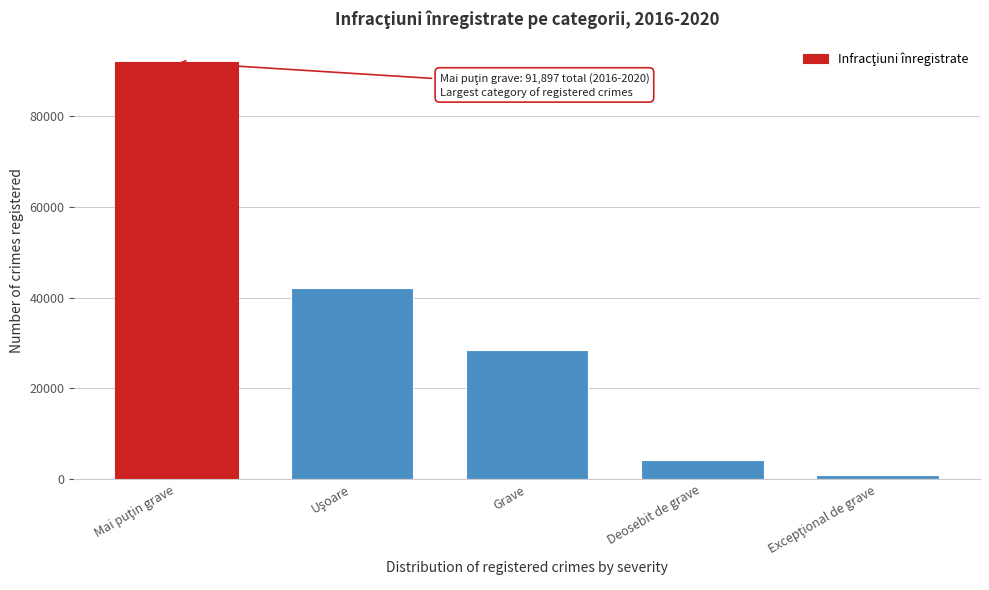

Reading right to left, what are all the values shown in this chart?

948	4261	28366	42064	91897